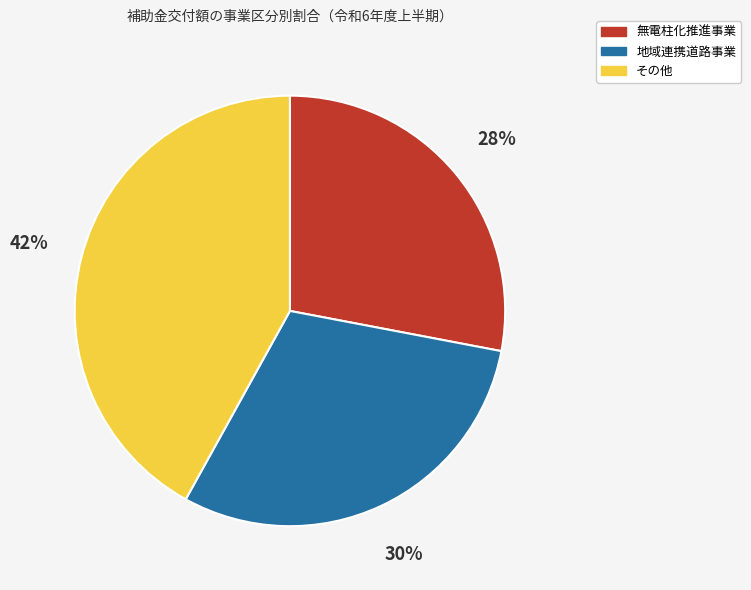

Is there any slice that represents more than half of the pie?

No